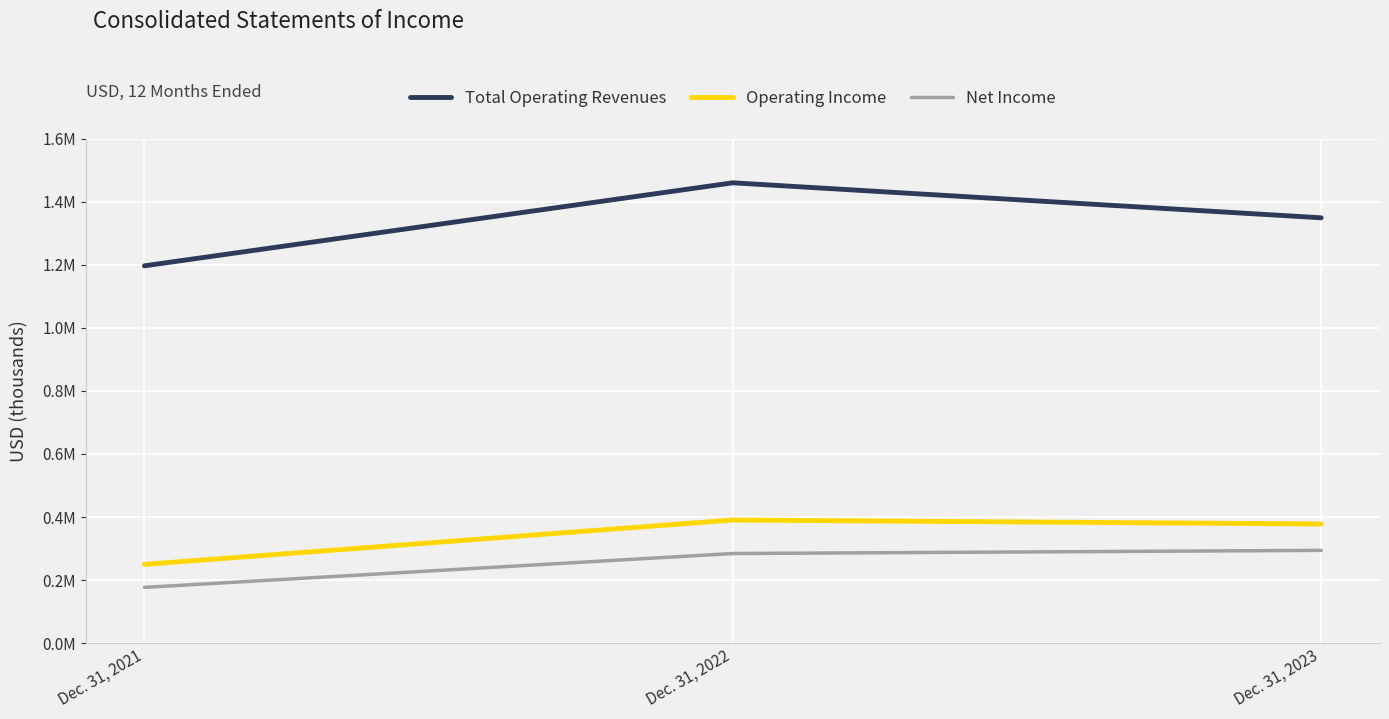

At how many categories does at least one series exceed 831024?

3